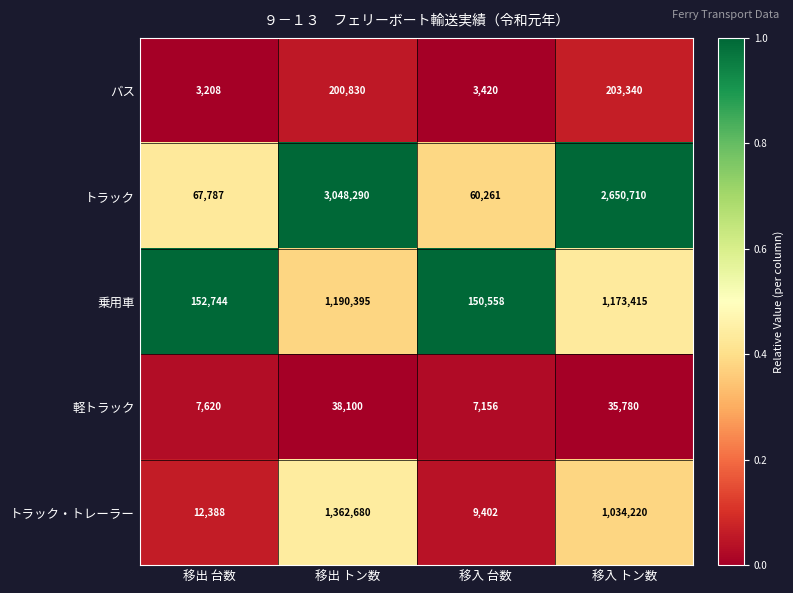

The 軽トラック series shows 7620 at 移出 台数. True or false?

True